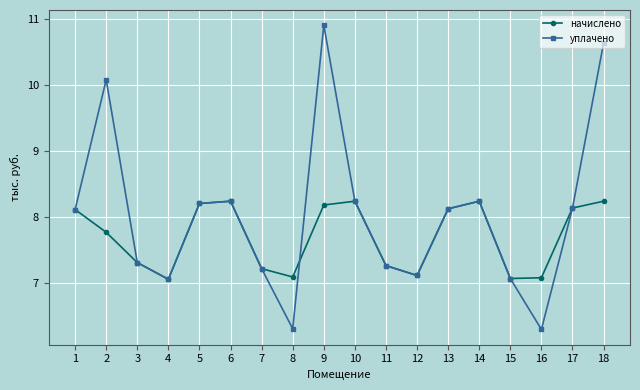

Is this an area chart (filled region under the line)?

No